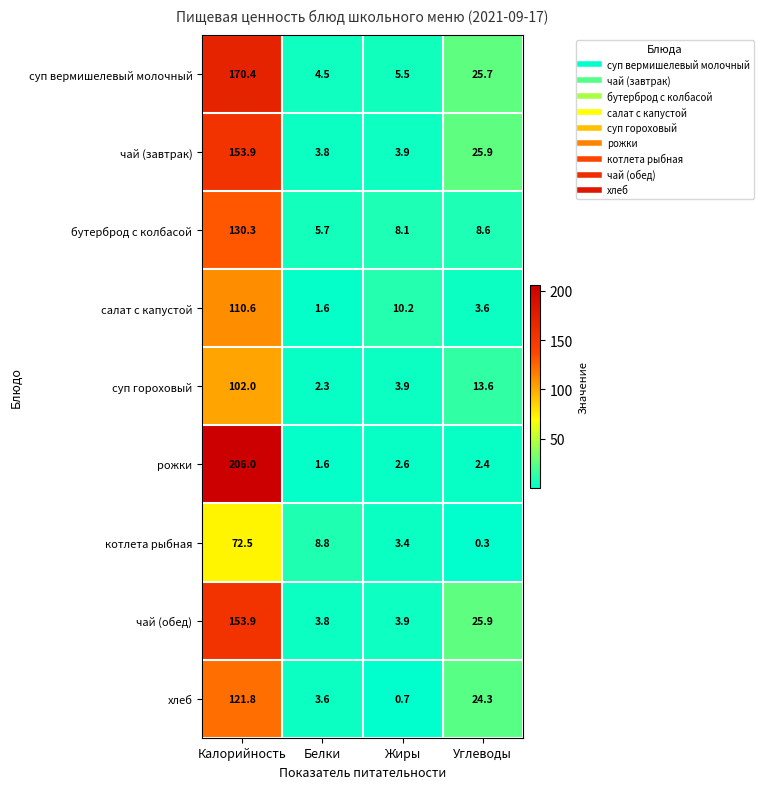

What is the difference between the maximum and second lowest values in the котлета рыбная series?

69.1